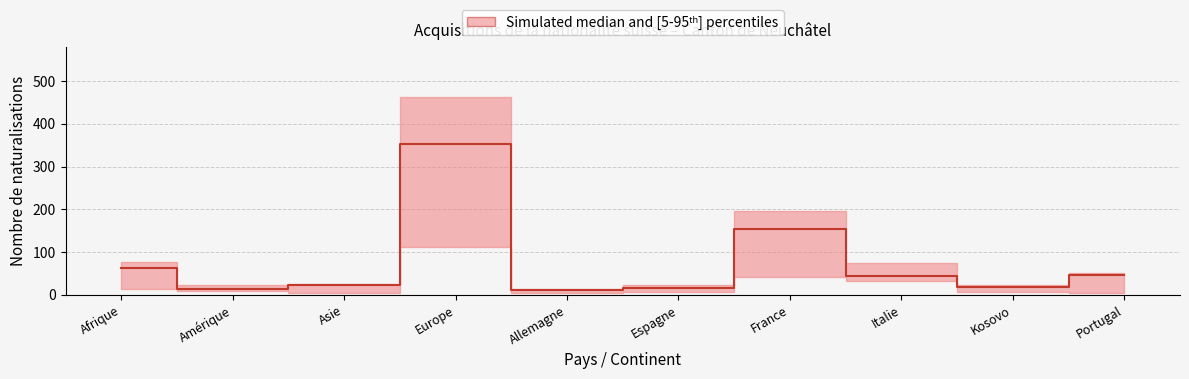

What is the change in value from Asie to Allemagne?

-12